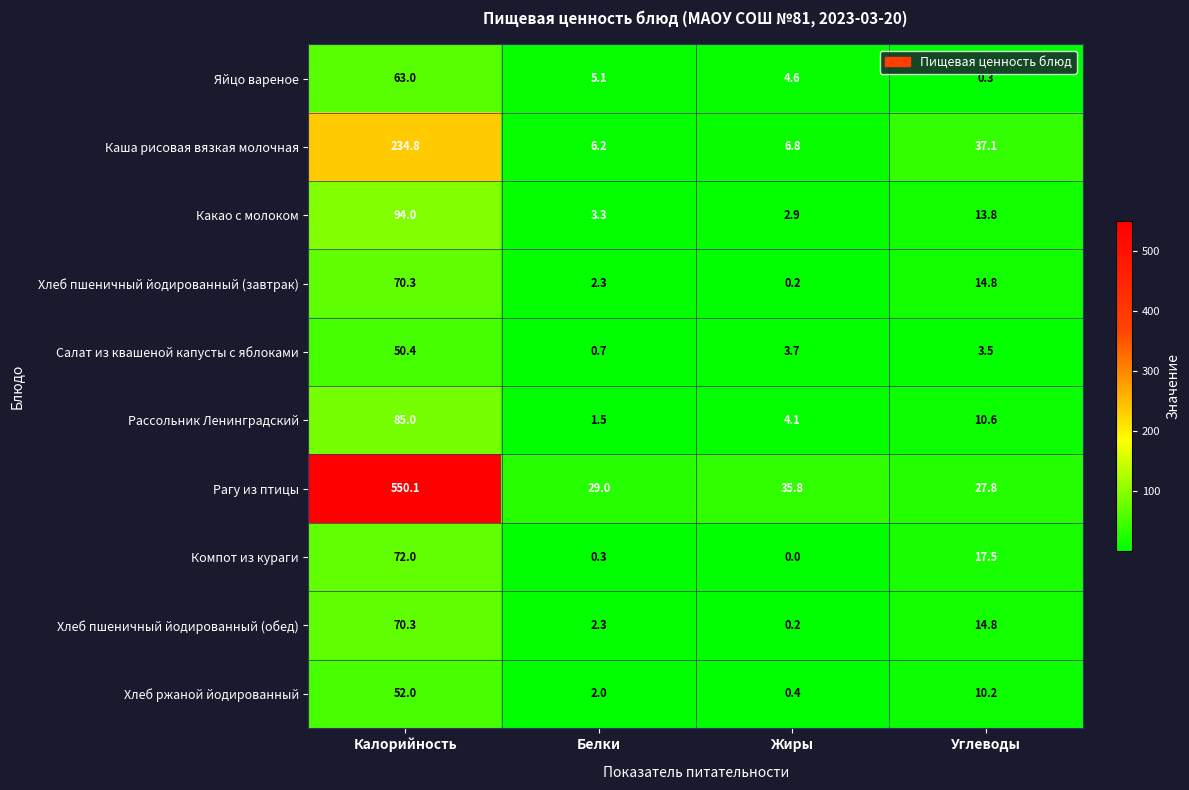

Between Калорийность and Жиры, which series saw the biggest shift?

Рагу из птицы